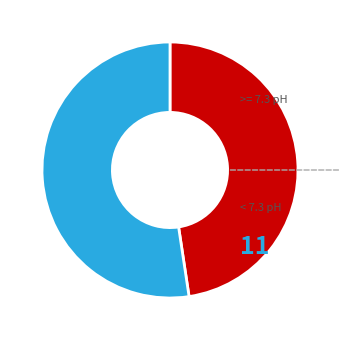

Count the number of slices in the pie.

2